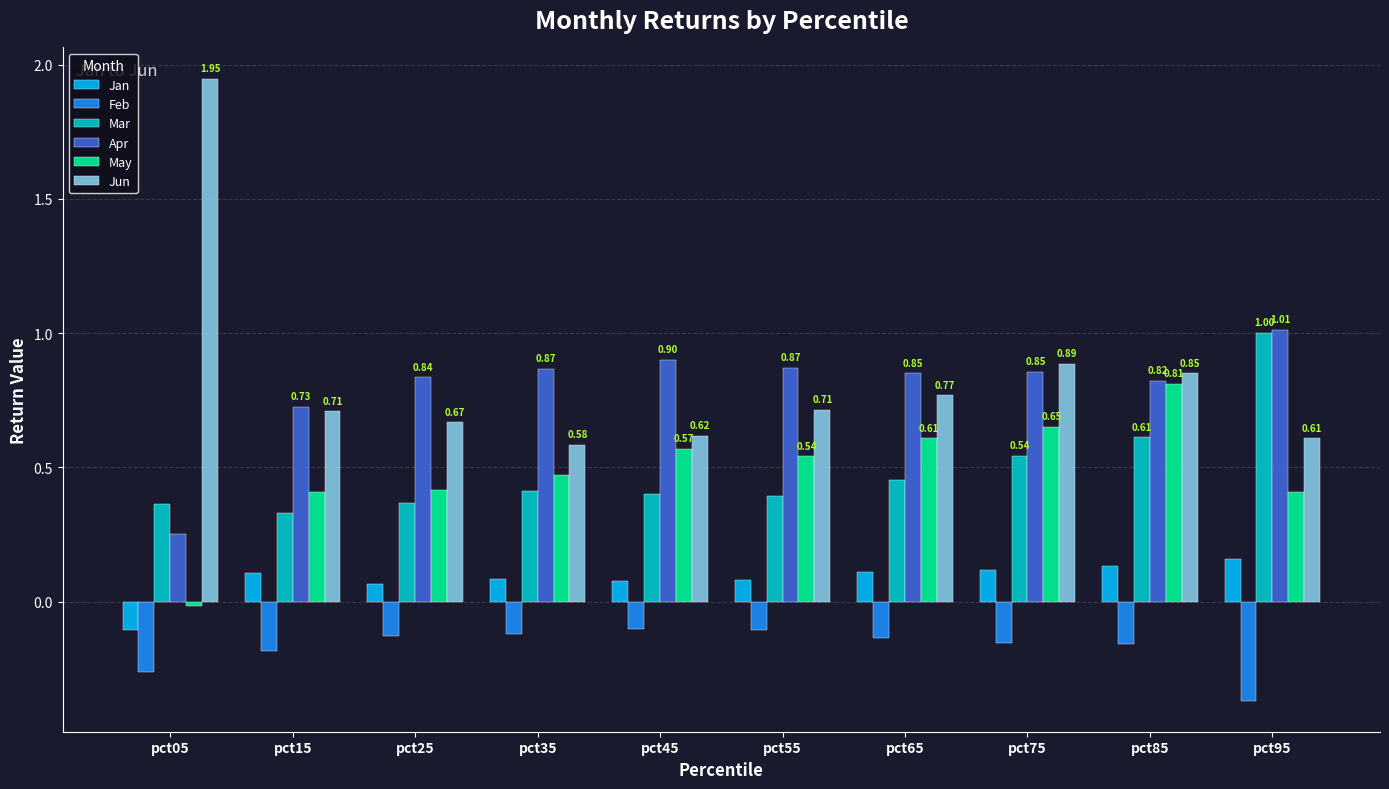

What is the spread (max minus min) of values at pct75?

1.0